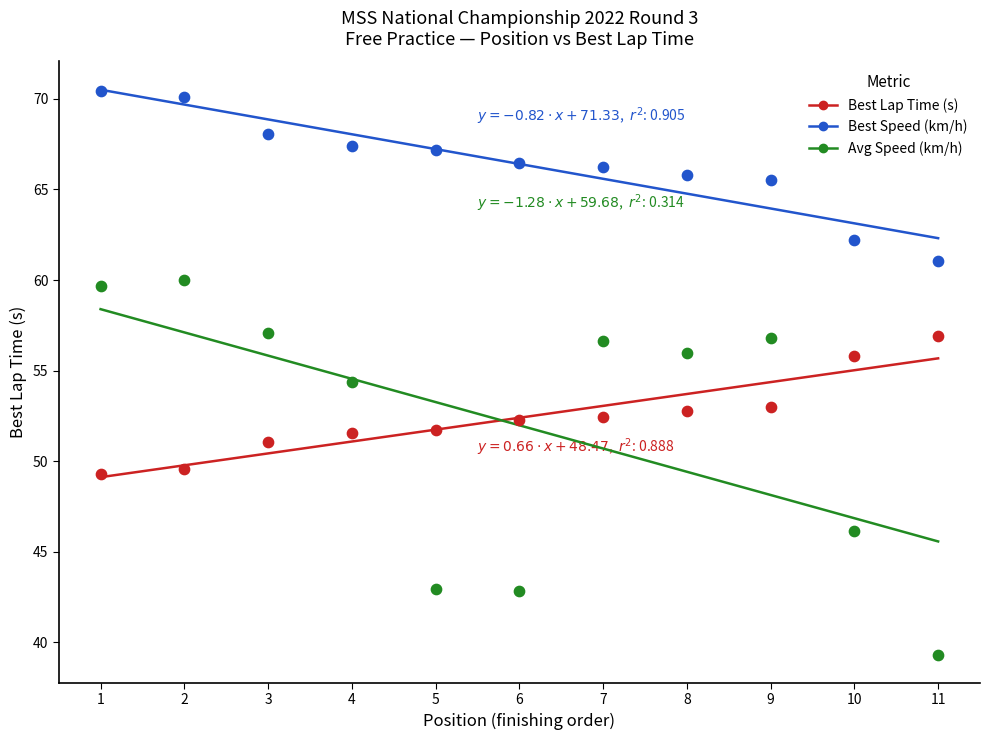

What is the X range (max minus min) for the scatter plot?

10.0